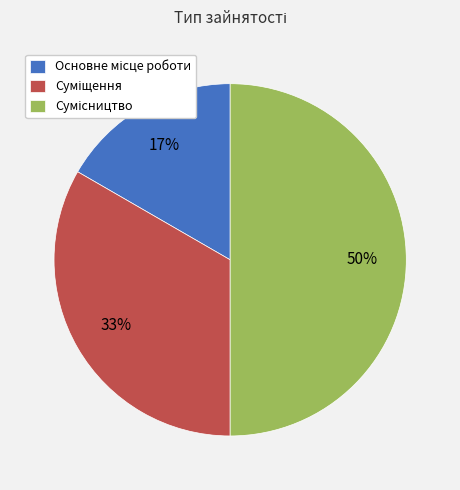

To the nearest percent, what is the difference between the largest and smallest slice percentages?

33%